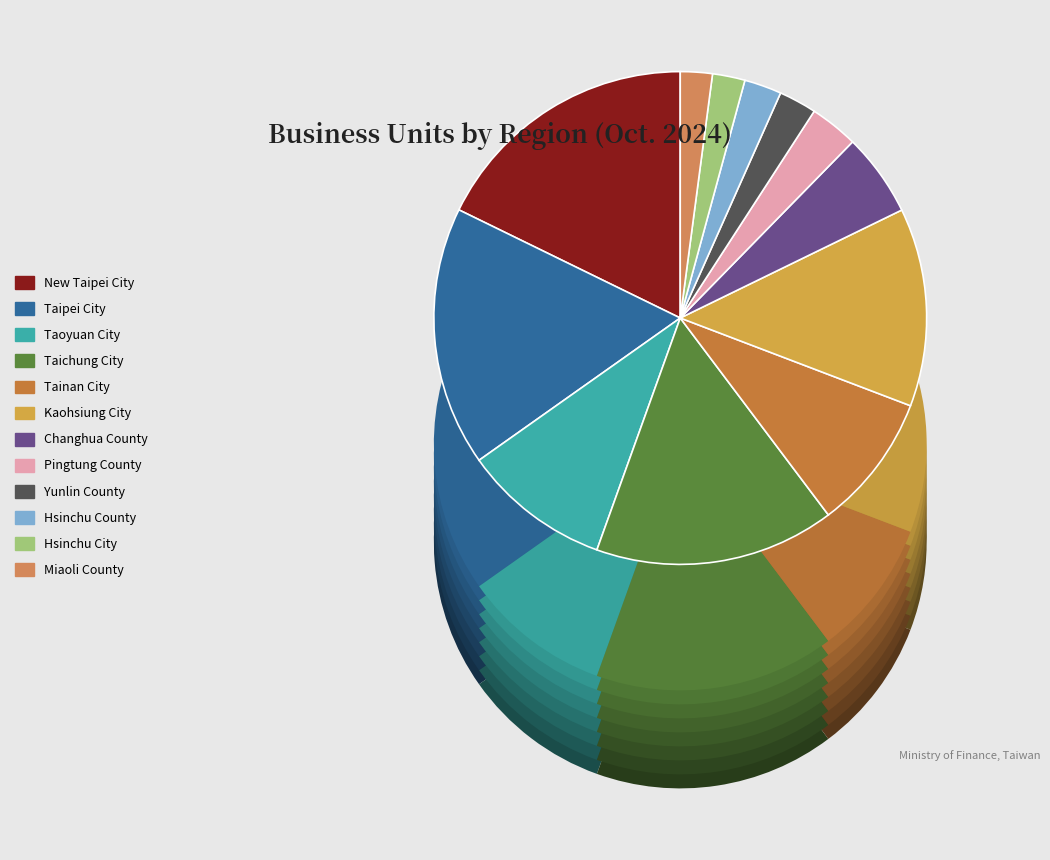

Which category has the smallest portion of the pie?

Miaoli County